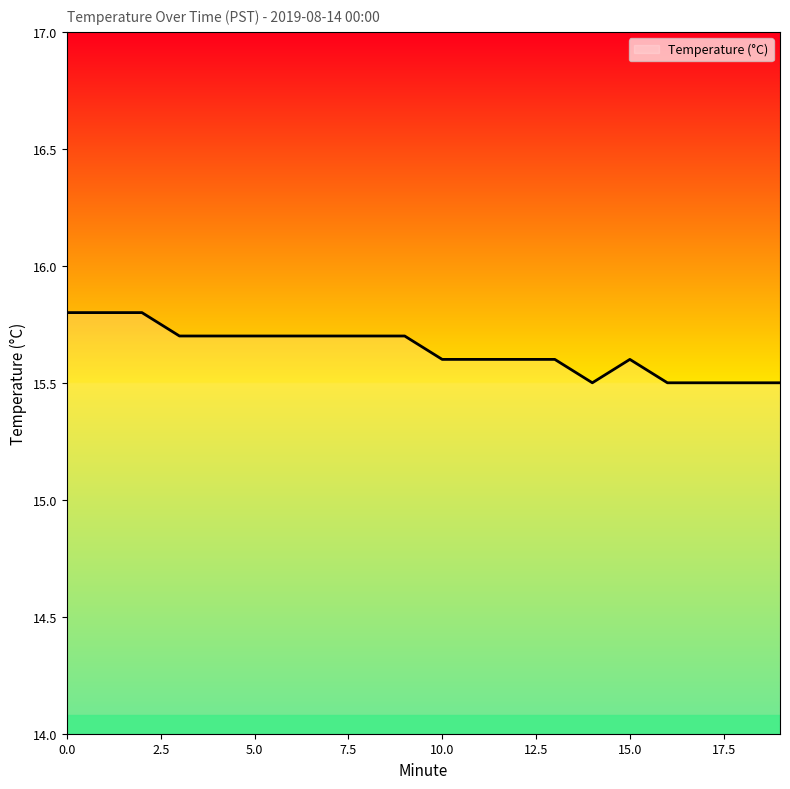

What is the smallest value displayed?

15.5